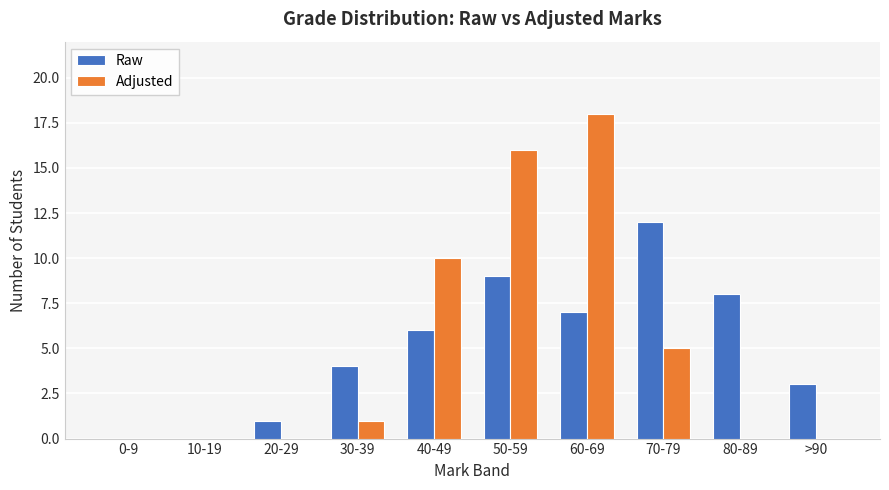

What is the sum of the Raw values at 40-49 and >90?

9